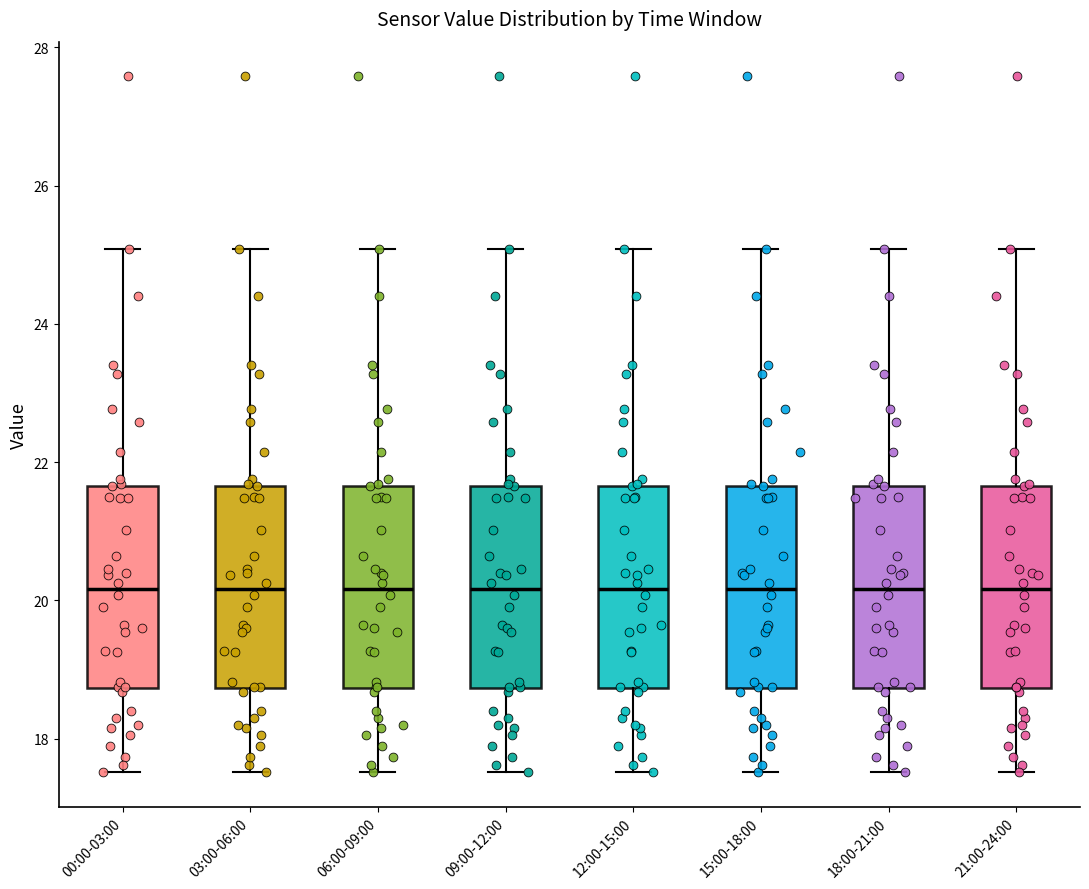

Reading left to right, transcribe this box plot: for each box, give where its median line is, the range the box spans, and where its two whiskers end, as read against the y-axis. The values are not printed on the chart, so give them approximately, as read against the axis.

00:00-03:00: median 20.2, box 18.8 to 21.6, whiskers 17.6 to 25.0
03:00-06:00: median 20.2, box 18.8 to 21.6, whiskers 17.6 to 25.0
06:00-09:00: median 20.2, box 18.8 to 21.6, whiskers 17.6 to 25.0
09:00-12:00: median 20.2, box 18.8 to 21.6, whiskers 17.6 to 25.0
12:00-15:00: median 20.2, box 18.8 to 21.6, whiskers 17.6 to 25.0
15:00-18:00: median 20.2, box 18.8 to 21.6, whiskers 17.6 to 25.0
18:00-21:00: median 20.2, box 18.8 to 21.6, whiskers 17.6 to 25.0
21:00-24:00: median 20.2, box 18.8 to 21.6, whiskers 17.6 to 25.0